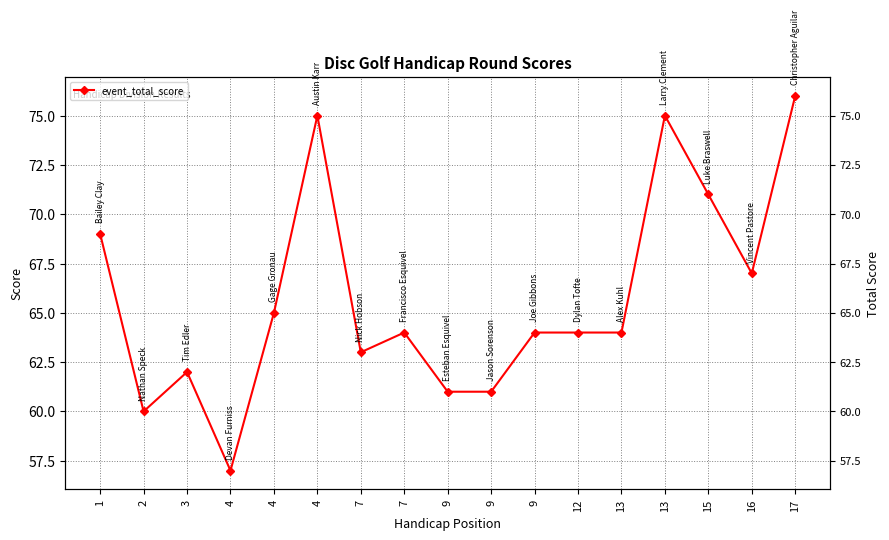

At which category does the data reach its first local peak?

3